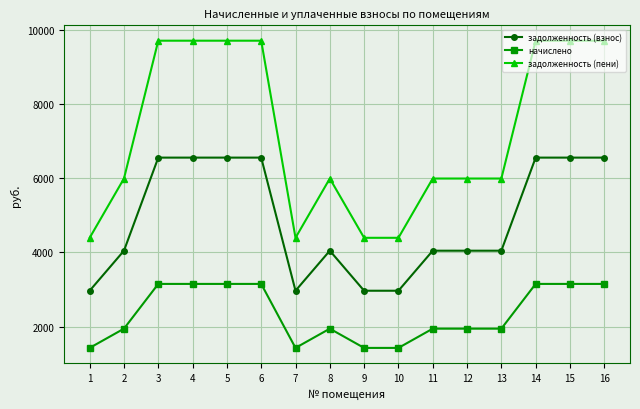

Which series changed the most between 4 and 13?

задолженность (пени)